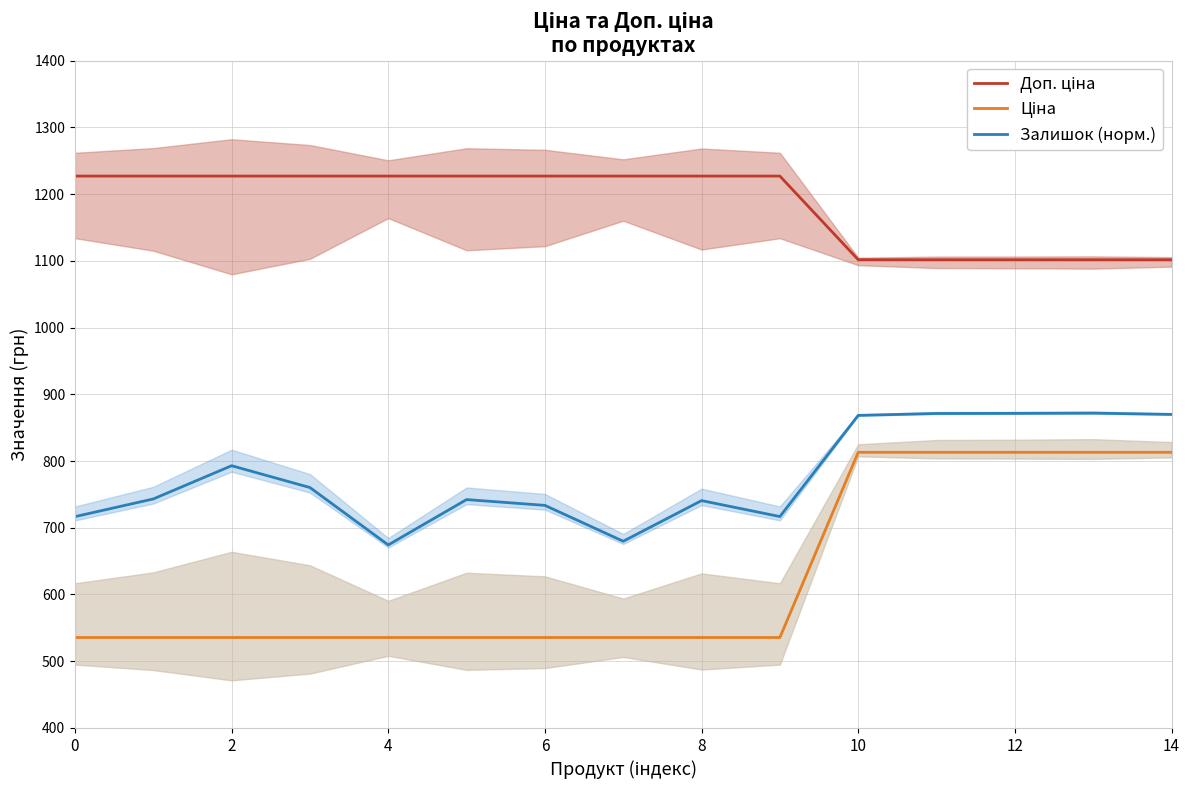

At which category is the sum across all series the highest?

13